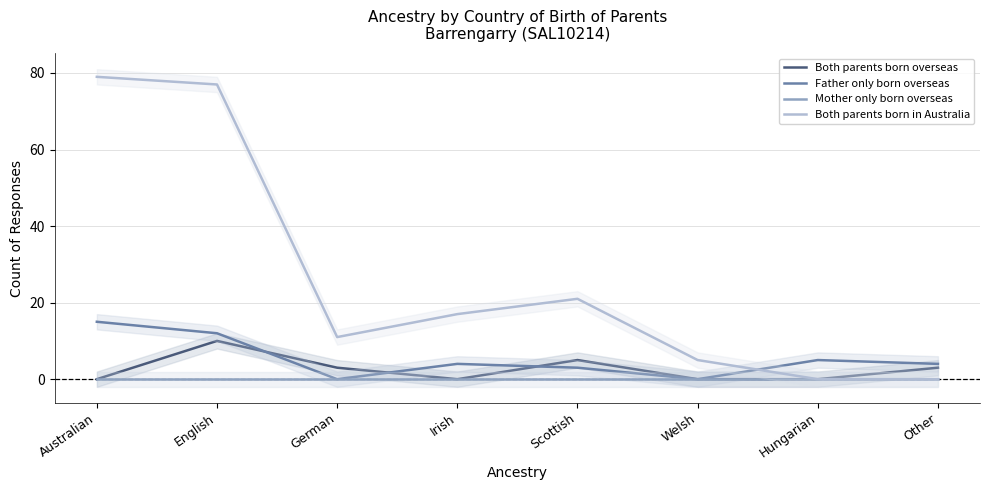

What are all the series names shown in the legend?

Both parents born overseas, Father only born overseas, Mother only born overseas, Both parents born in Australia